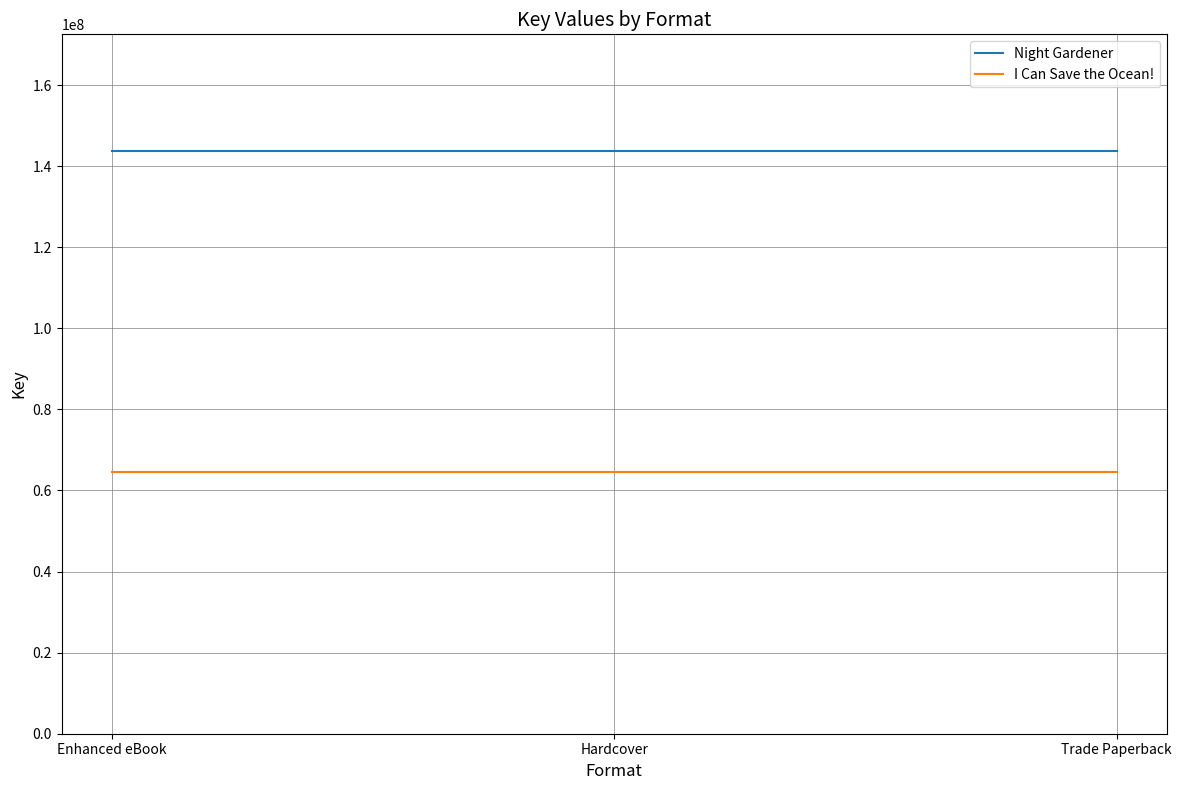

What value does the Night Gardener series have at Hardcover?

143757973